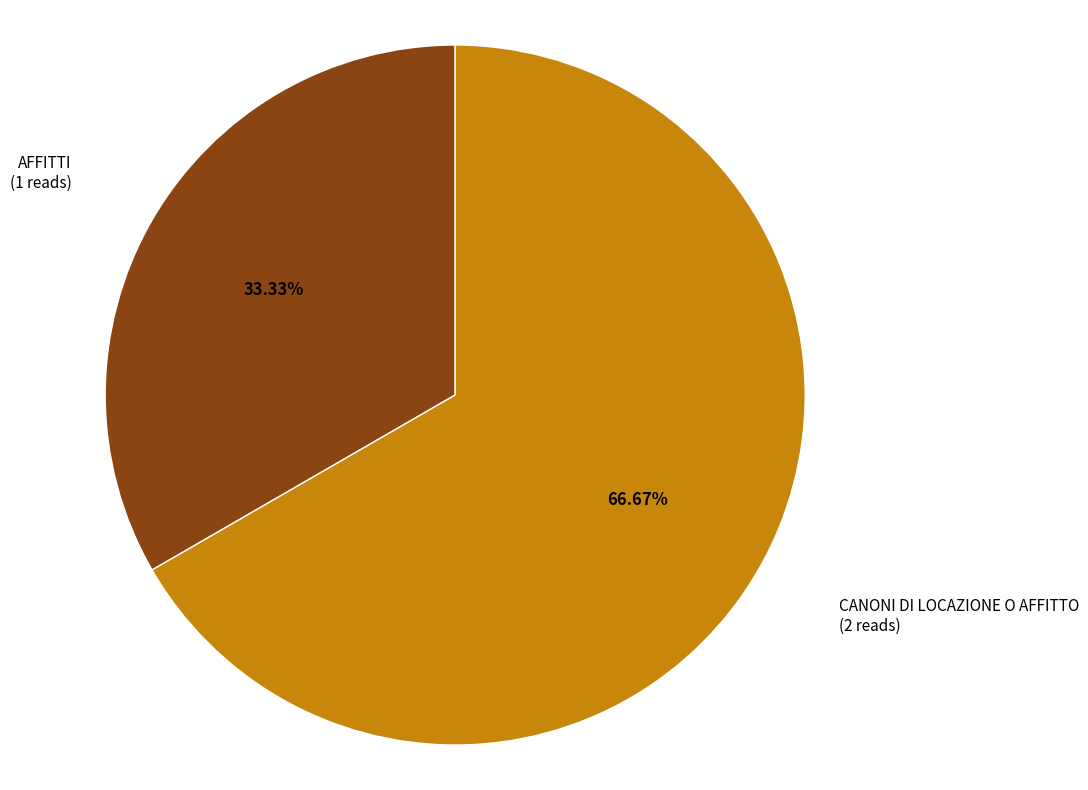

How many slices are in this pie chart?

2